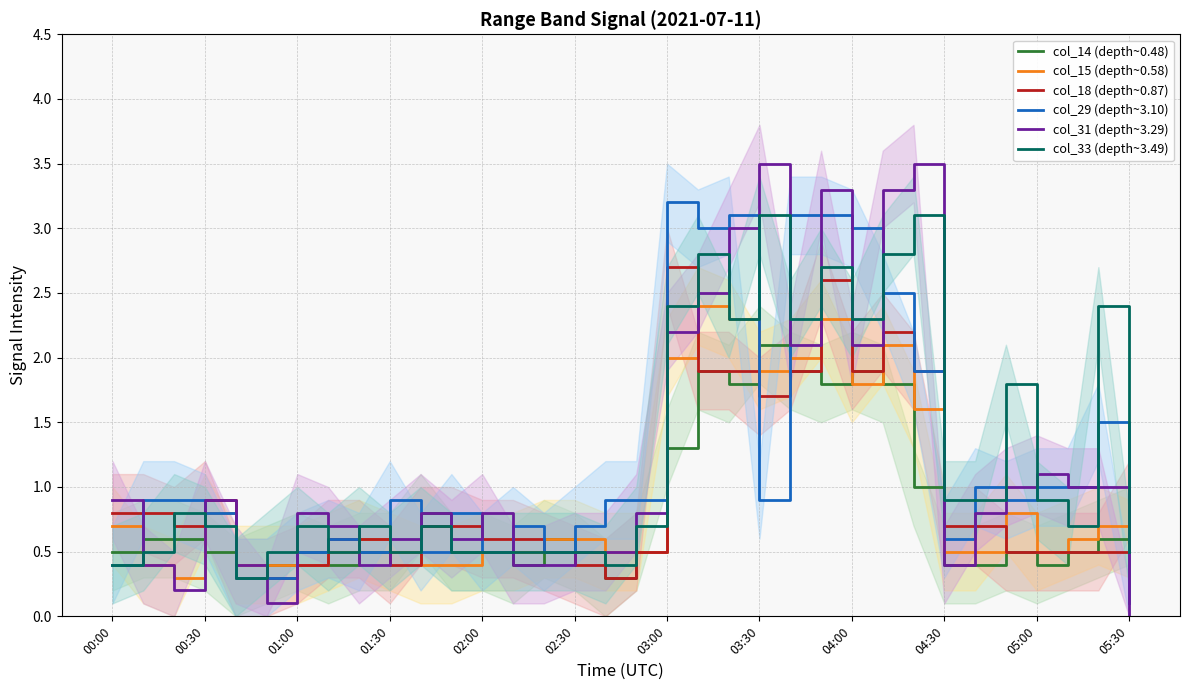

After their last crossing, which series has the higher values: col_14 (depth~0.48) or col_29 (depth~3.10)?

col_14 (depth~0.48)